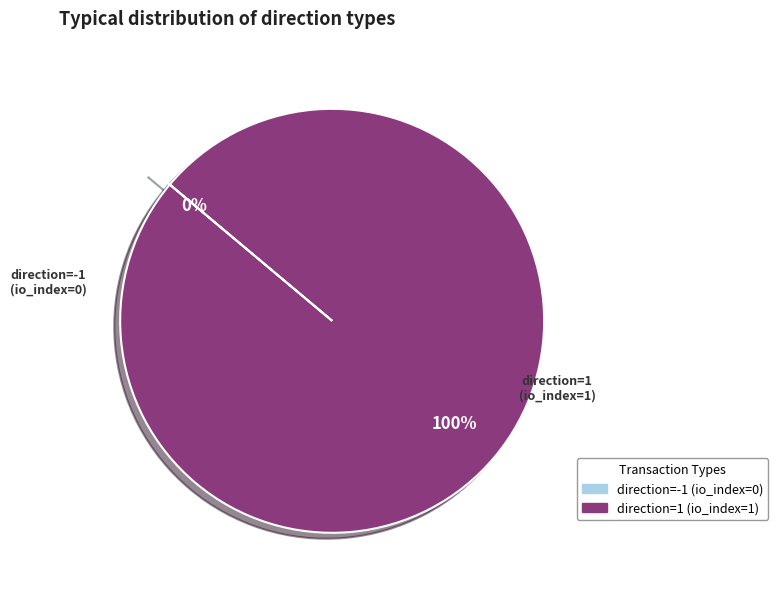

The direction=-1 (io_index=0) slice represents 14% of the pie. True or false?

False